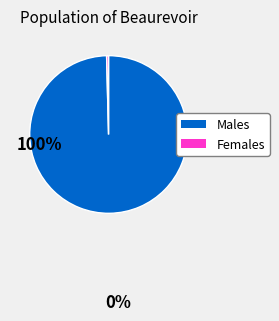

Is the sum of Males and Females greater than half?

Yes